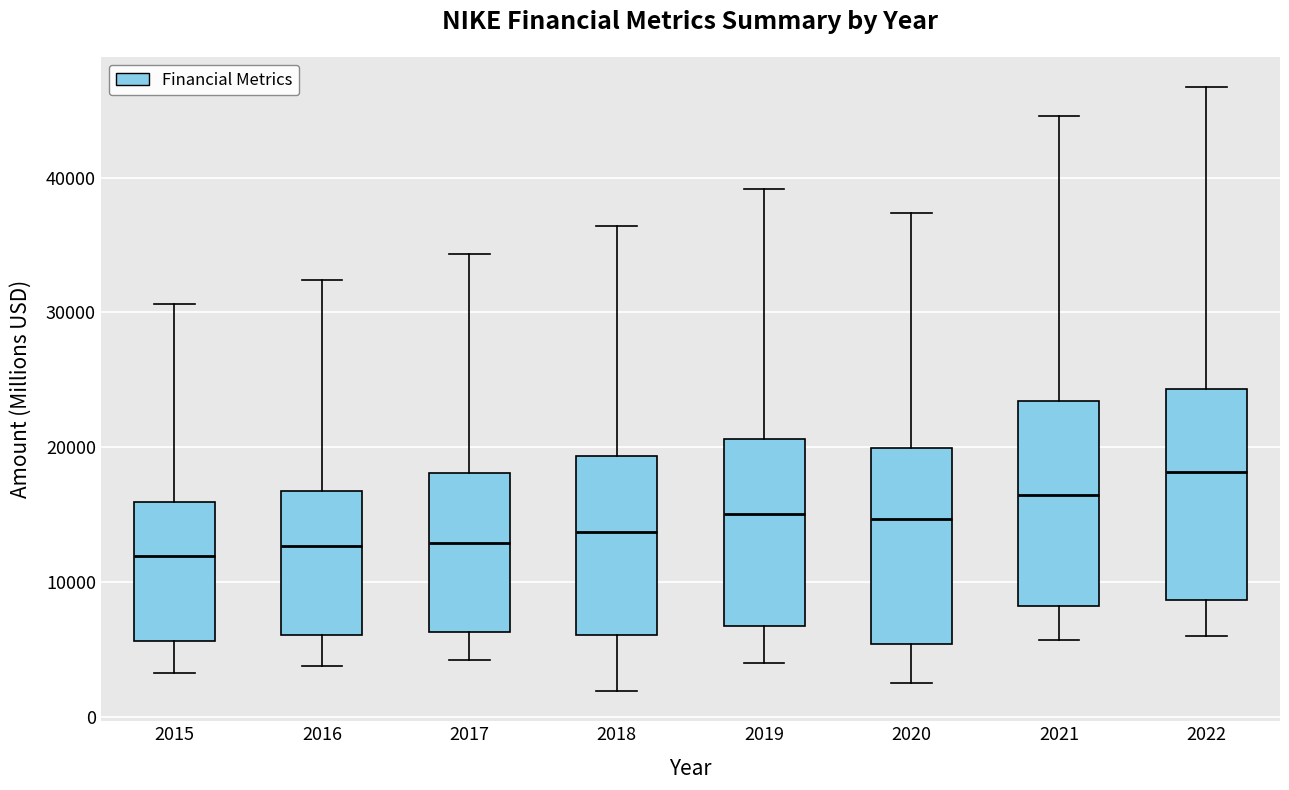

Reading left to right, transcribe this box plot: for each box, give where its median line is, the range the box spans, and where its two whiskers end, as read against the y-axis. The values are not printed on the chart, so give them approximately, as read against the axis.

2015: median 12000, box 6000 to 16000, whiskers 3000 to 31000
2016: median 13000, box 6000 to 17000, whiskers 4000 to 32000
2017: median 13000, box 6000 to 18000, whiskers 4000 to 34000
2018: median 14000, box 6000 to 19000, whiskers 2000 to 36000
2019: median 15000, box 7000 to 21000, whiskers 4000 to 39000
2020: median 15000, box 5000 to 20000, whiskers 3000 to 37000
2021: median 16000, box 8000 to 23000, whiskers 6000 to 45000
2022: median 18000, box 9000 to 24000, whiskers 6000 to 47000